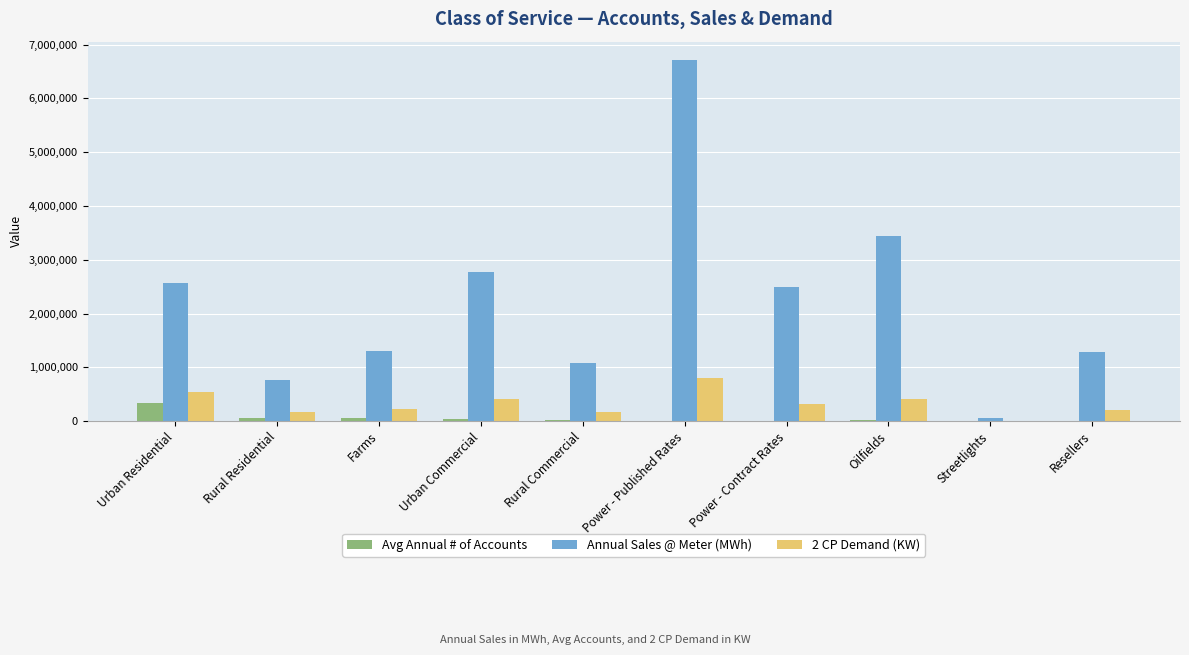

What value does the Avg Annual # of Accounts series have at Farms?

58986.5